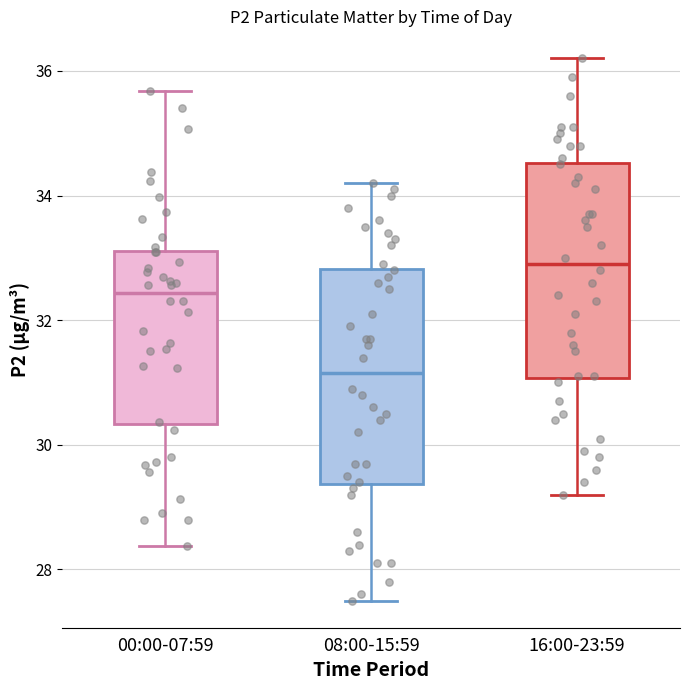

Where is the upper edge of the box for 08:00-15:59 on the y-axis? The values are not printed on the chart, so give them approximately, as read against the axis.

32.8